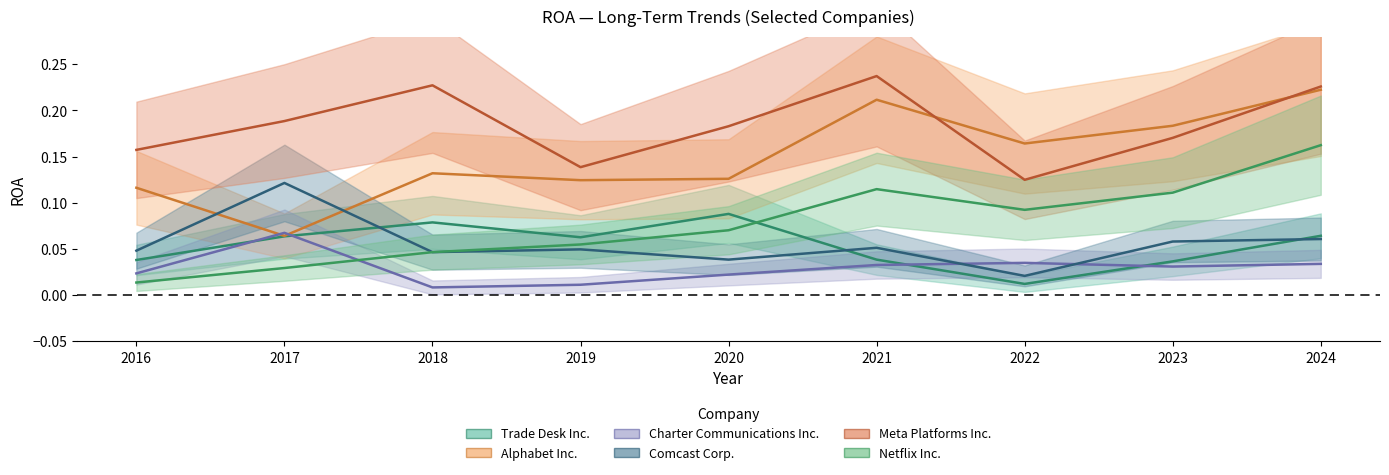

Reading left to right, extract all data points from this chart.

Trade Desk Inc.: 2016=0.0	2017=0.1	2018=0.1	2019=0.1	2020=0.1	2021=0.0	2022=0.0	2023=0.0	2024=0.1
Alphabet Inc.: 2016=0.1	2017=0.1	2018=0.1	2019=0.1	2020=0.1	2021=0.2	2022=0.2	2023=0.2	2024=0.2
Charter Communications Inc.: 2016=0.0	2017=0.1	2018=0.0	2019=0.0	2020=0.0	2021=0.0	2022=0.0	2023=0.0	2024=0.0
Comcast Corp.: 2016=0.0	2017=0.1	2018=0.0	2019=0.0	2020=0.0	2021=0.1	2022=0.0	2023=0.1	2024=0.1
Meta Platforms Inc.: 2016=0.2	2017=0.2	2018=0.2	2019=0.1	2020=0.2	2021=0.2	2022=0.1	2023=0.2	2024=0.2
Netflix Inc.: 2016=0.0	2017=0.0	2018=0.0	2019=0.1	2020=0.1	2021=0.1	2022=0.1	2023=0.1	2024=0.2